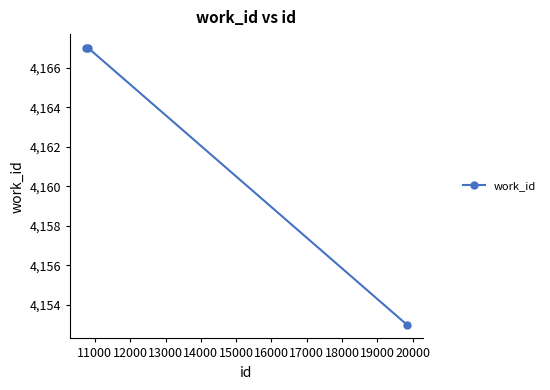

What is the sum of all values?

12487